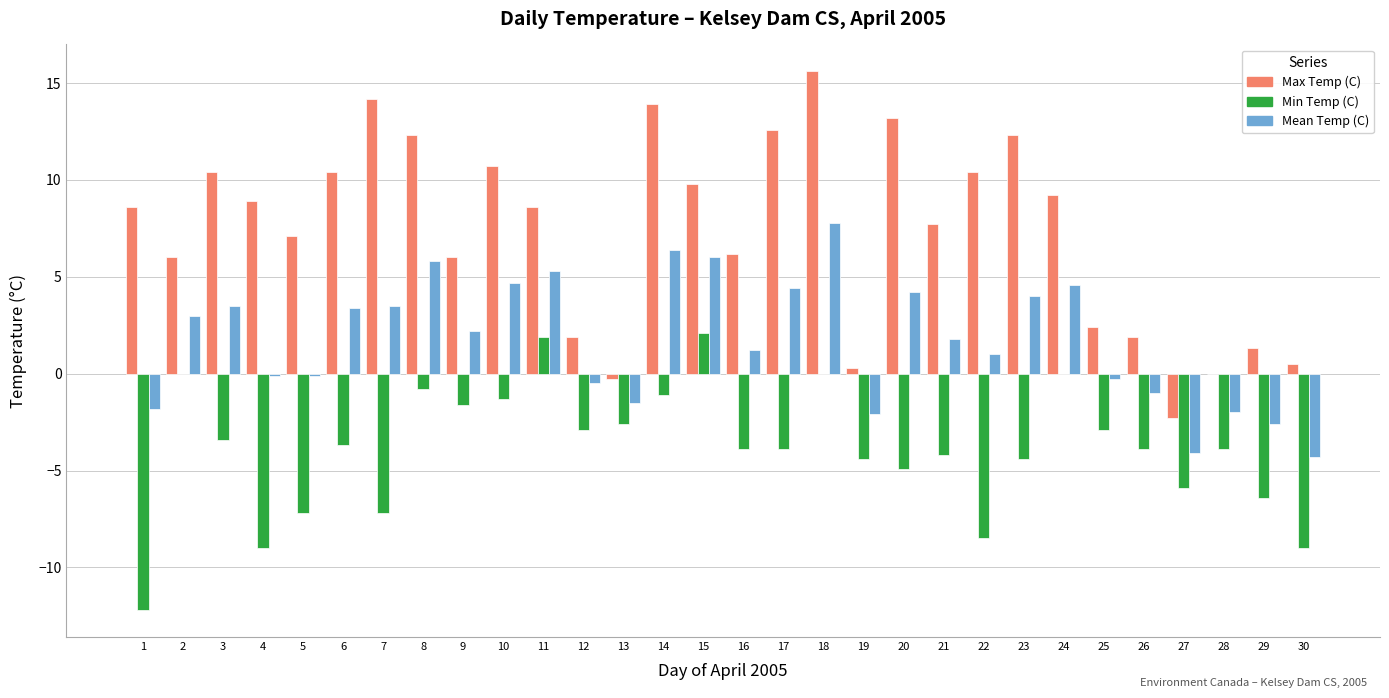

Which series changed the most between 22 and 29?

Max Temp (C)